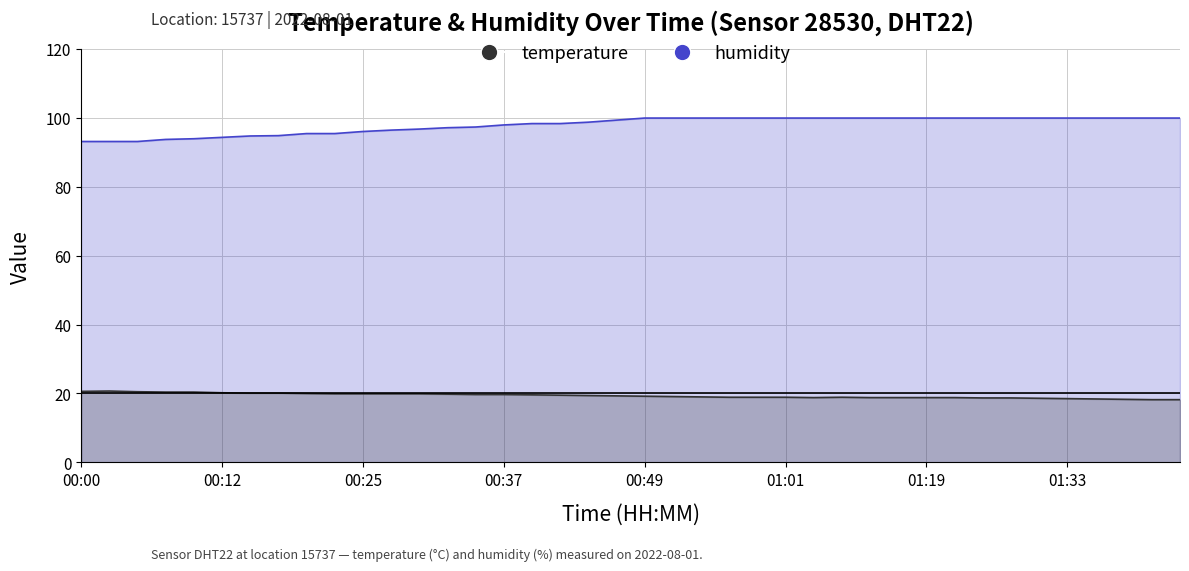

At which category does temperature reach its first local peak?

00:03